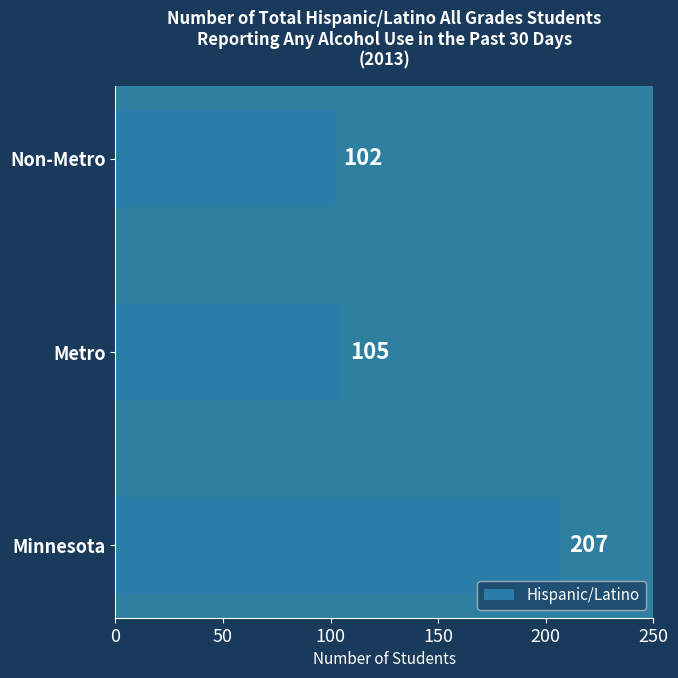

Rank the categories by value from highest to lowest.

Minnesota, Metro, Non-Metro